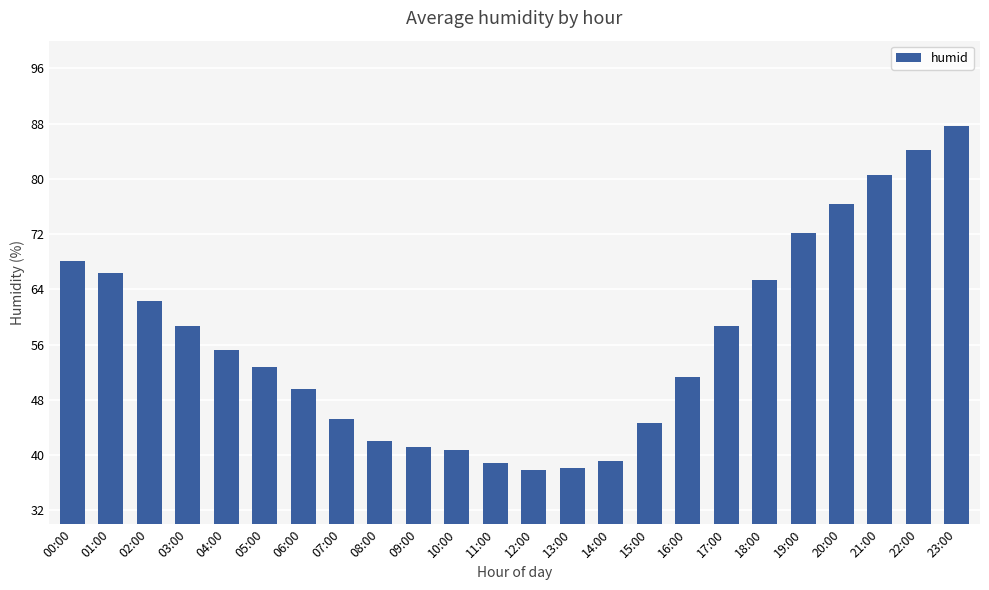

Does the chart contain any negative values?

No